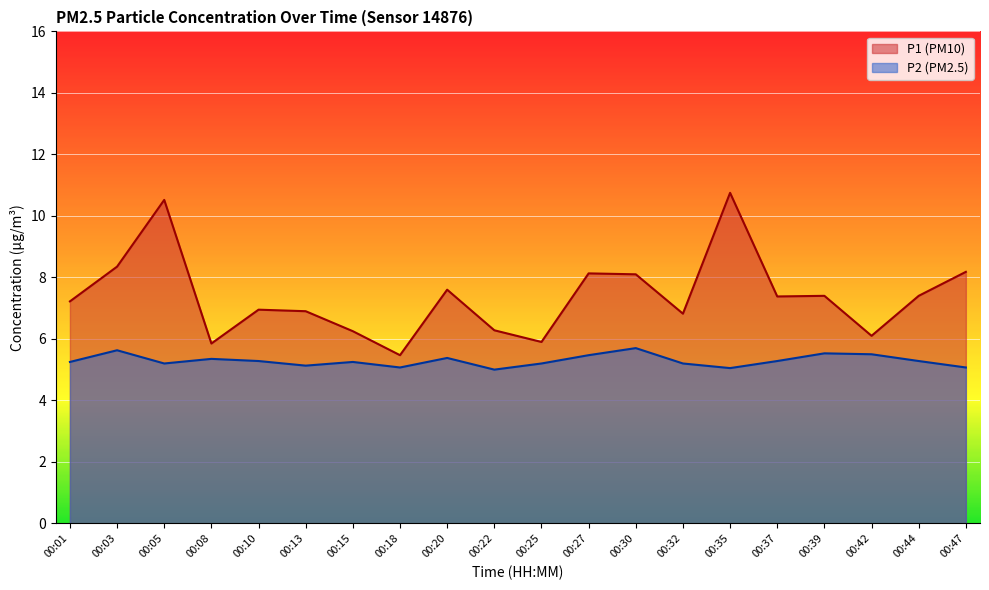

Which category has the highest value in the P1 series?

00:35